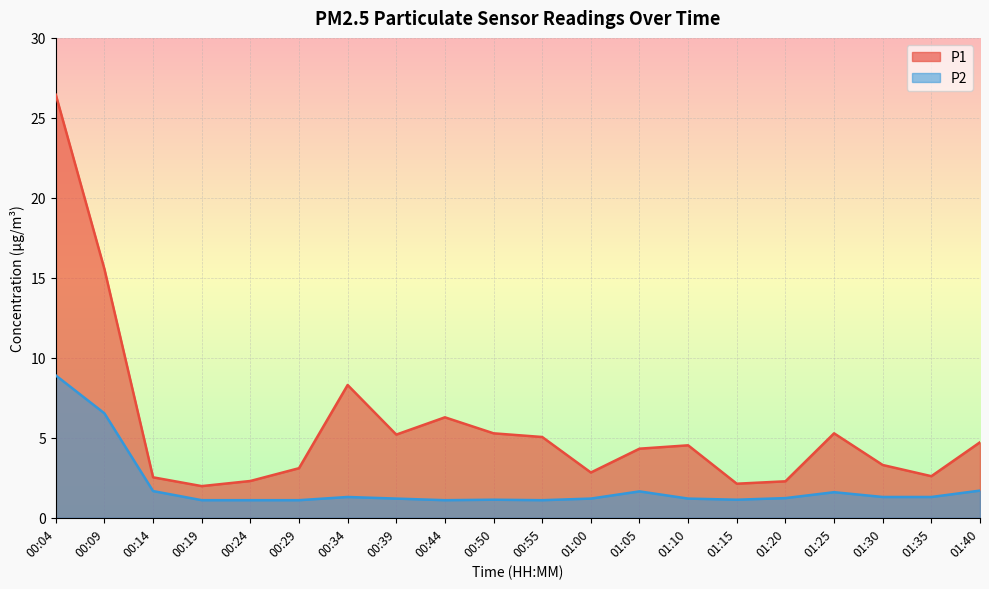

List the series in order of their overall mean, lowest first.

P2, P1